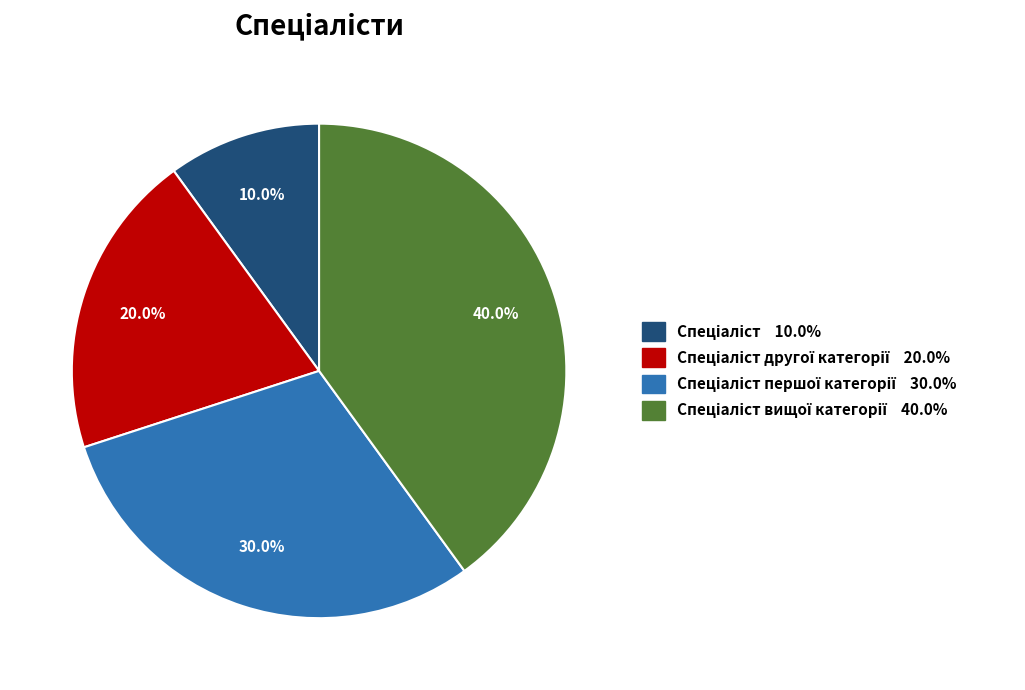

Is there a majority slice in this chart?

No